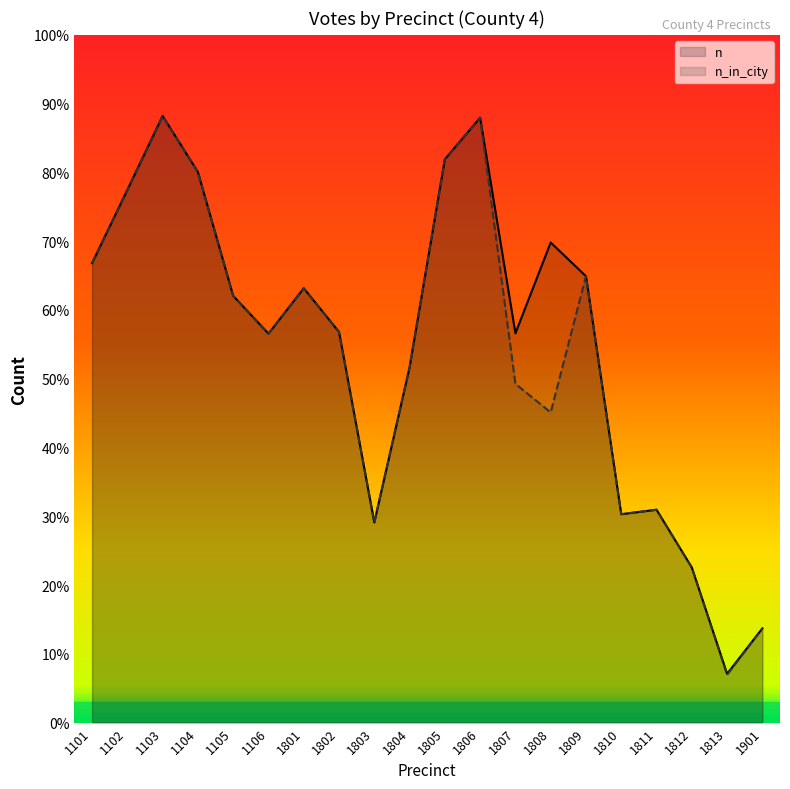

Which category has the lowest value across all series?

1813